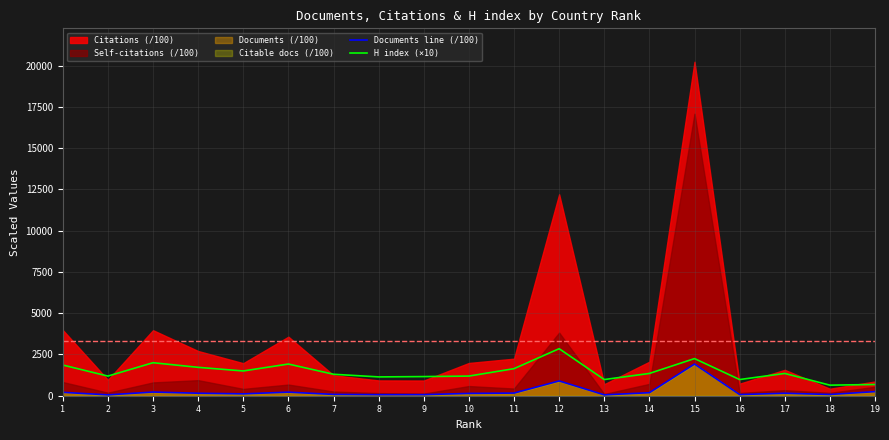

The value of H index (×10) at 14 is 2403.5. True or false?

False